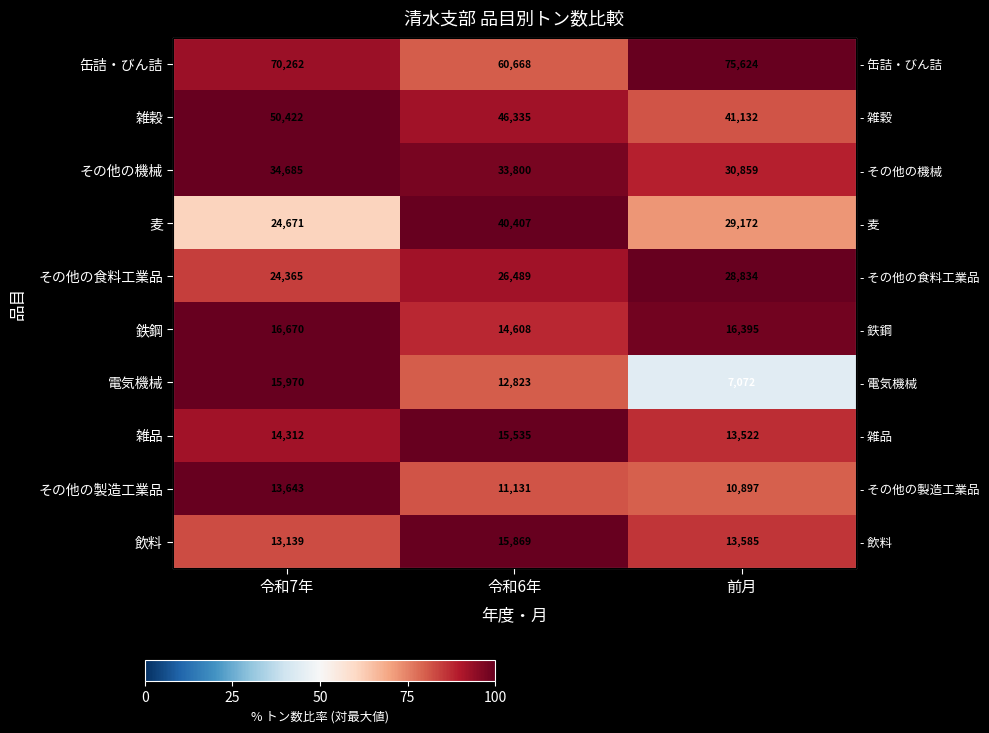

What is the difference between the highest and lowest values at 前月?

55.7